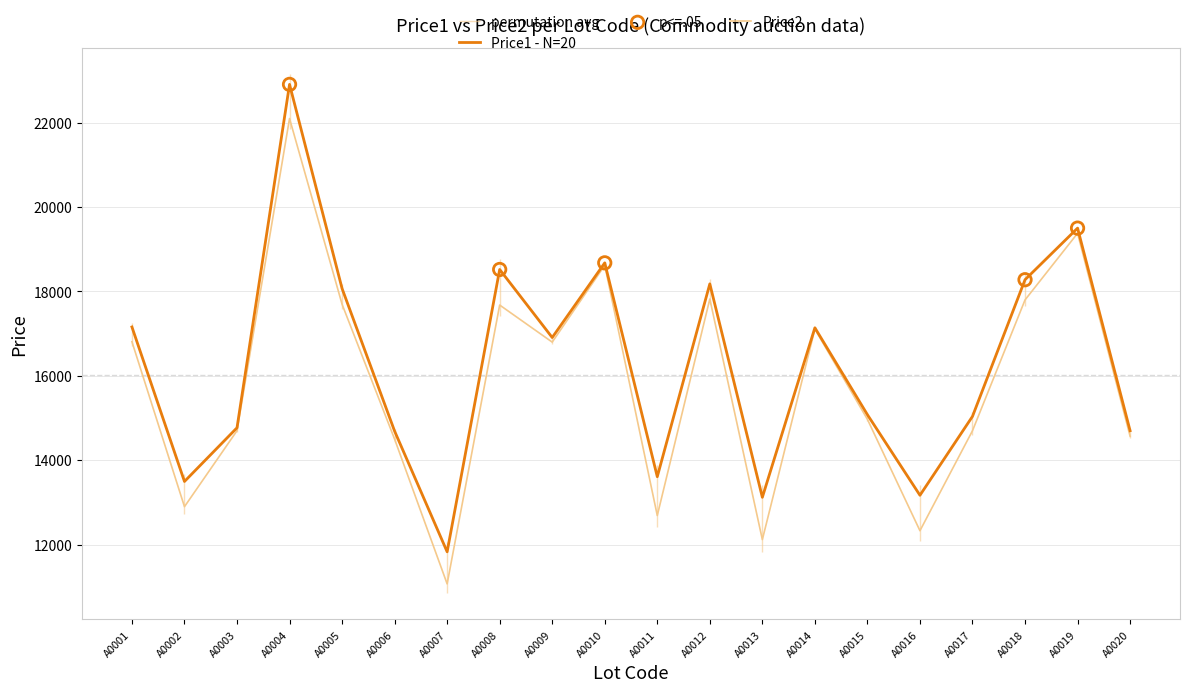

The value of Price1 - N=20 at A0019 is 7697. True or false?

False